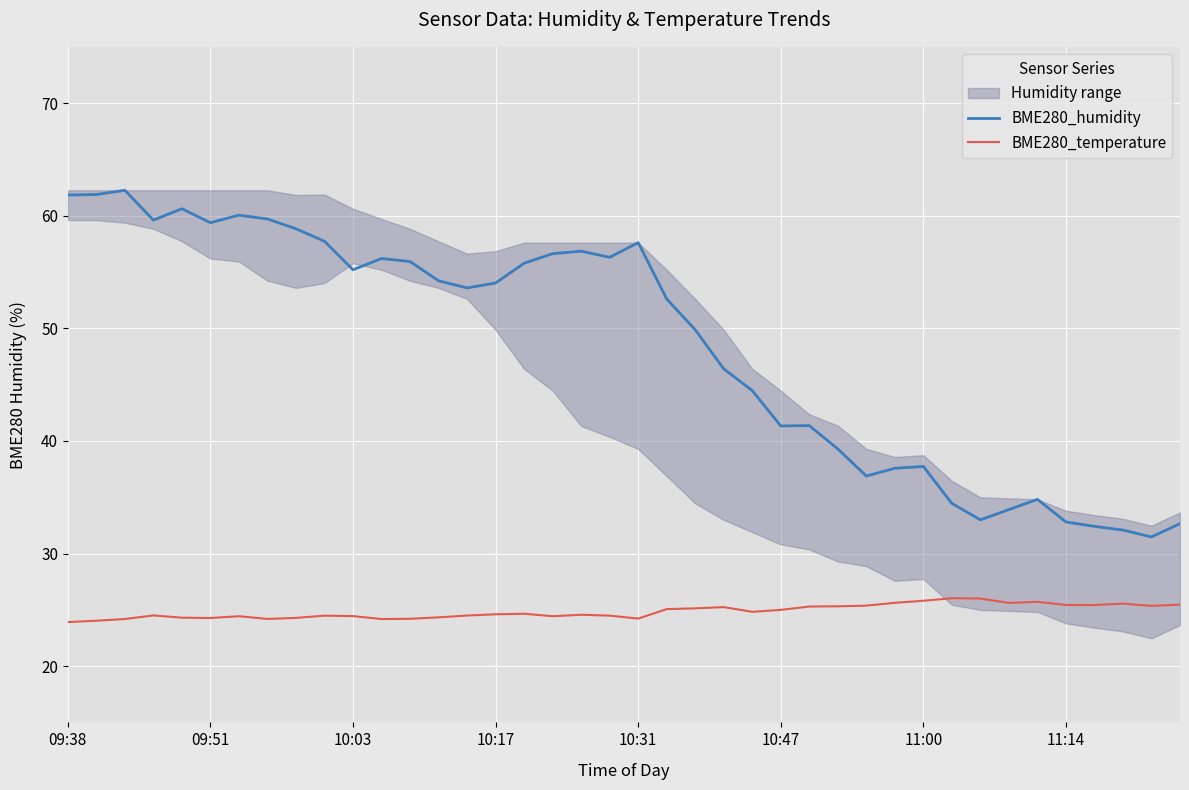

True or false: BME280_humidity and BME280_temperature cross at least once.

False